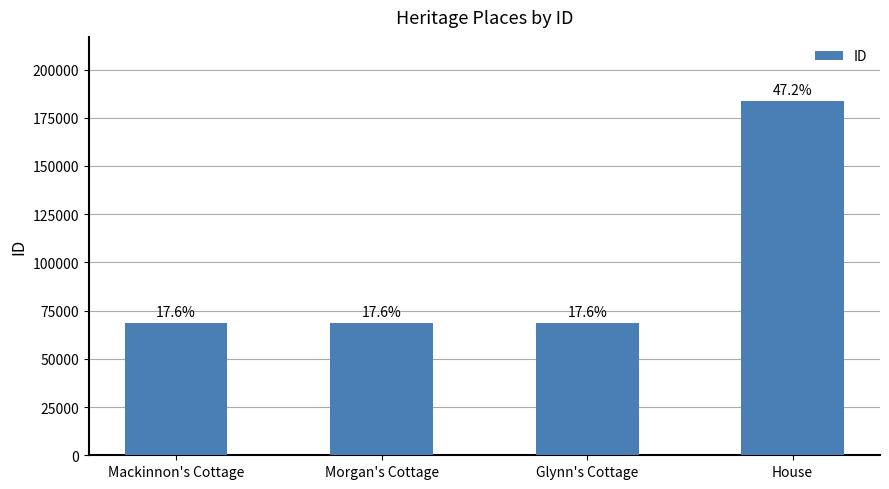

Rank the categories by value from highest to lowest.

House, Glynn's Cottage, Morgan's Cottage, Mackinnon's Cottage